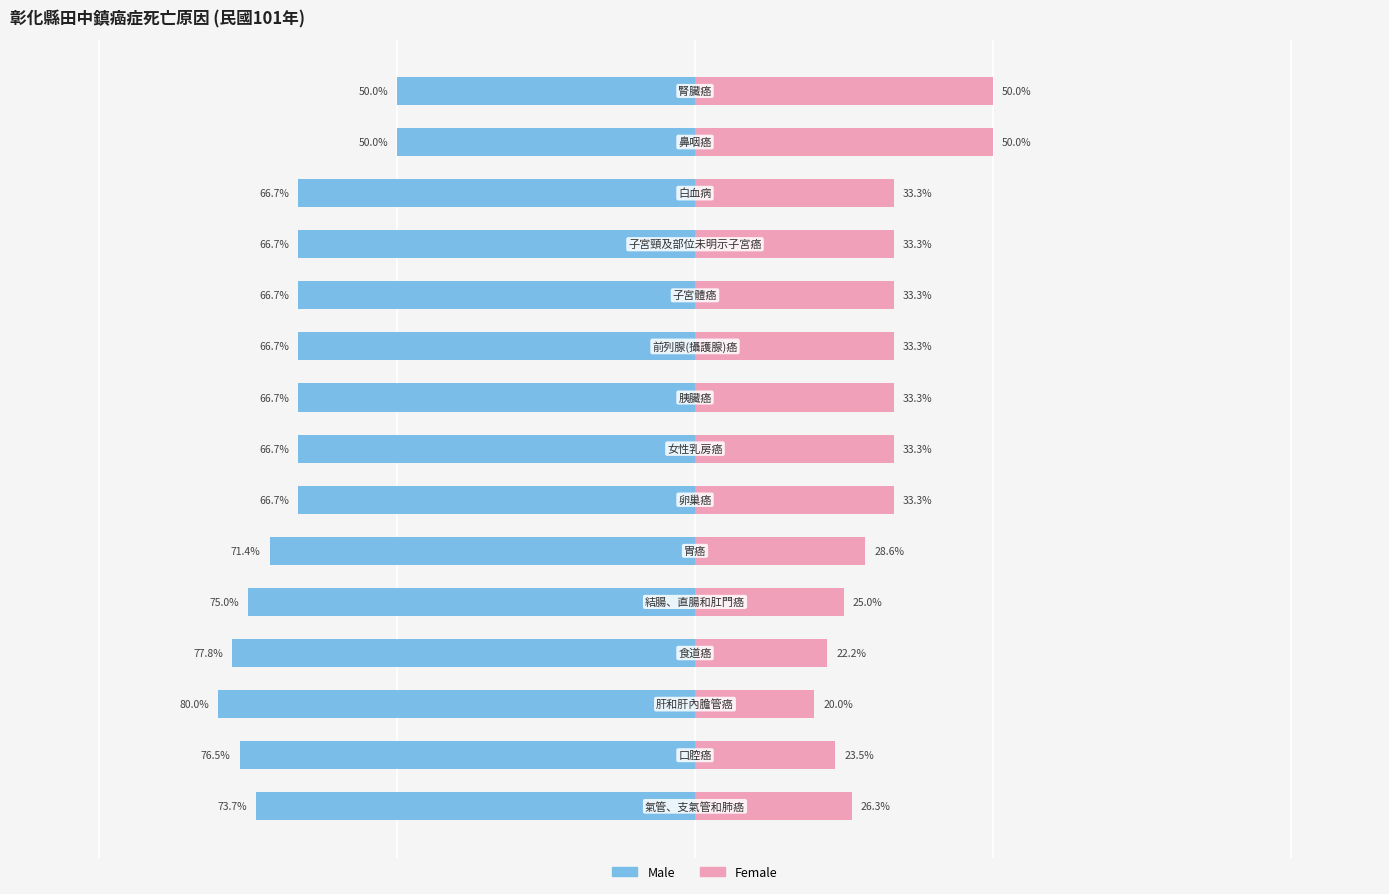

What is the sum of all Female values?

479.0